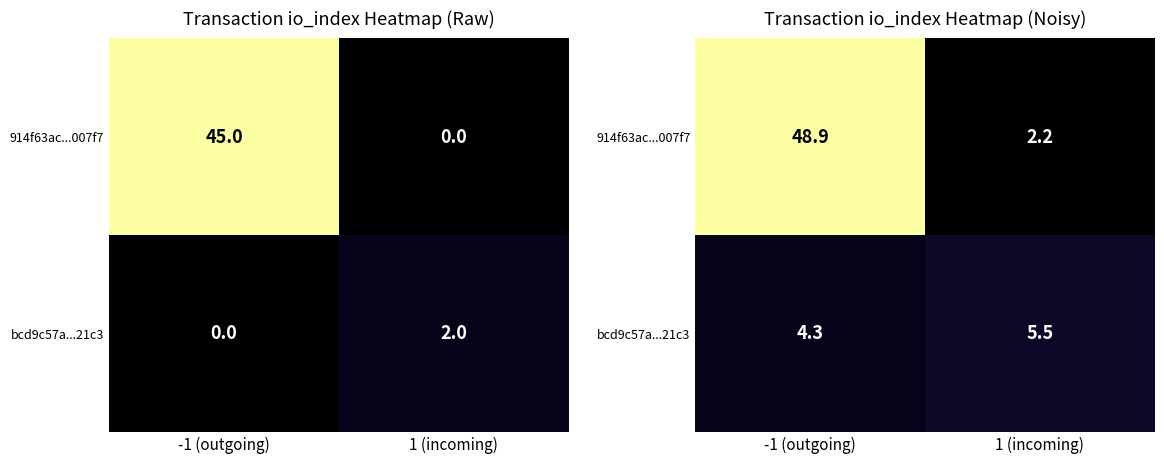

What is the lowest value of the 914f63ac...007f7 series?

2.2